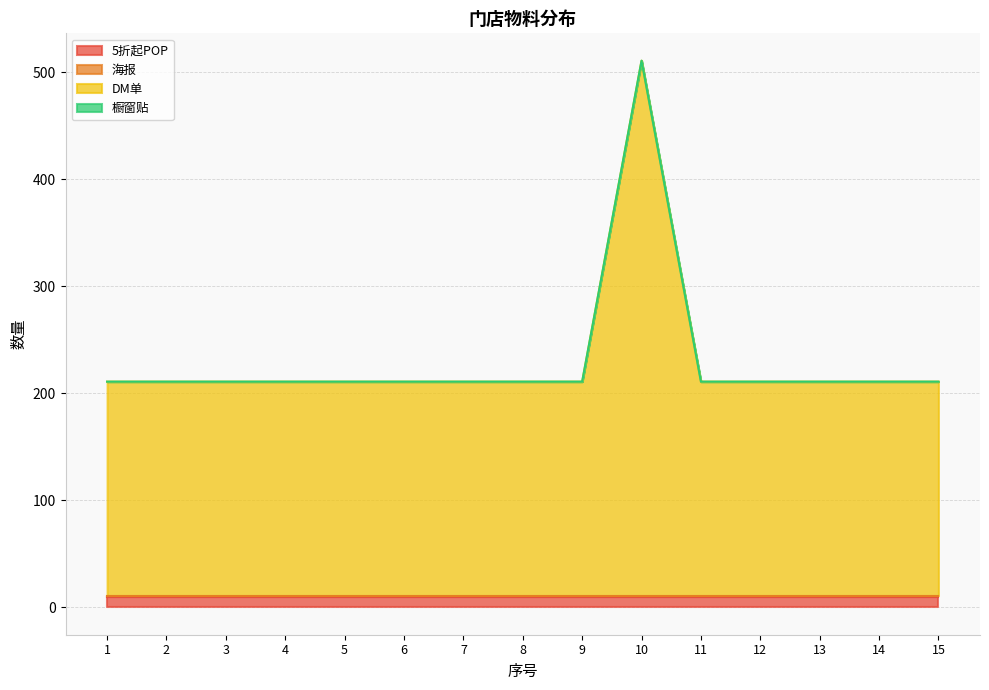

At which label does 海报 reach its peak?

1